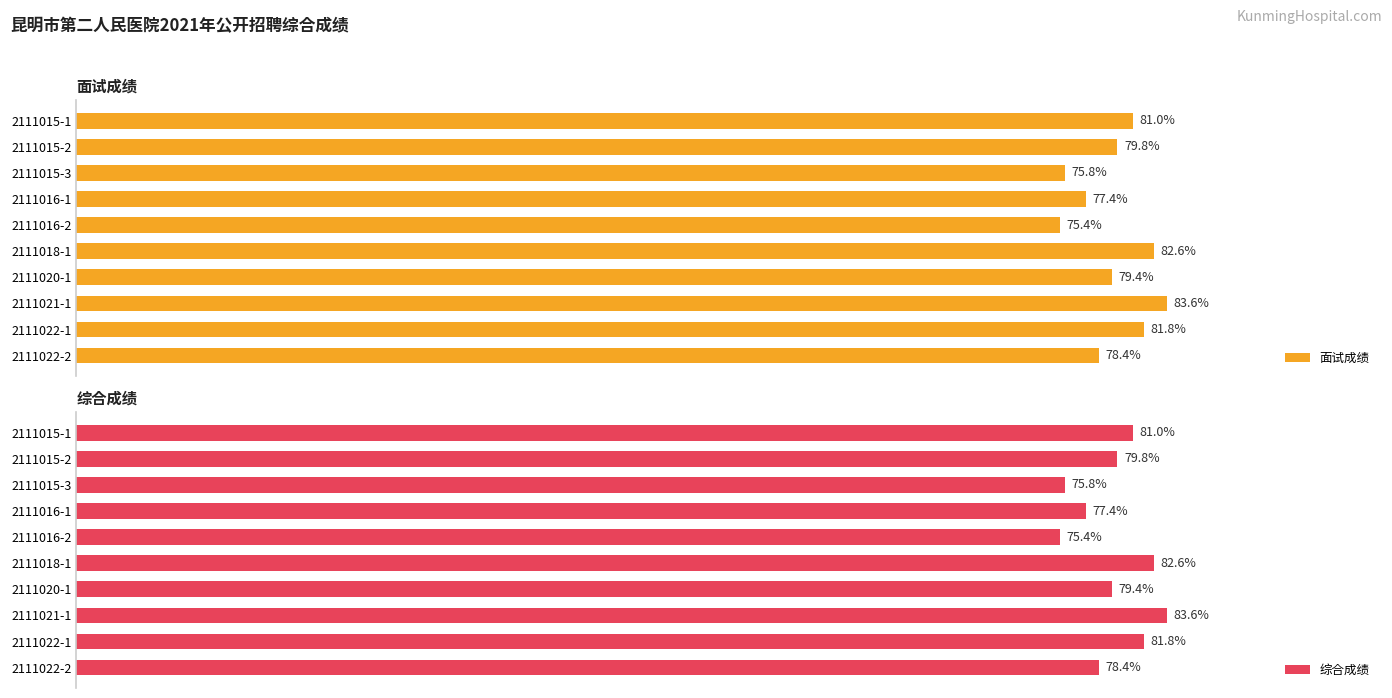

List the labels in order of 面试成绩 value, smallest first.

2111016-2, 2111015-3, 2111016-1, 2111022-2, 2111020-1, 2111015-2, 2111015-1, 2111022-1, 2111018-1, 2111021-1